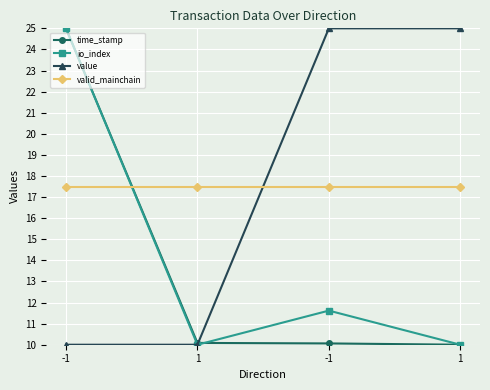

How many categories are shown in the chart?

4